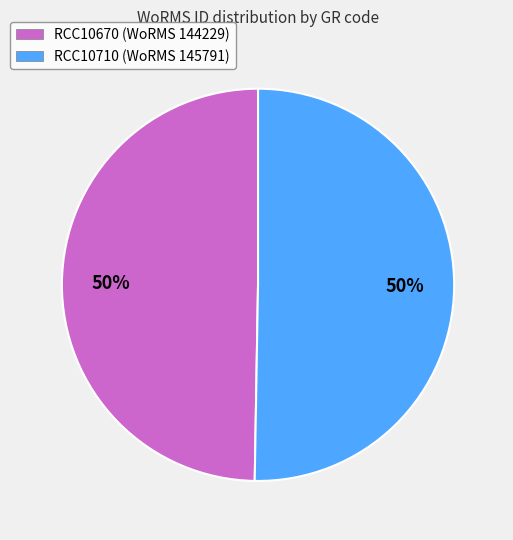

True or false: RCC10710 accounts for 65% of the total.

False